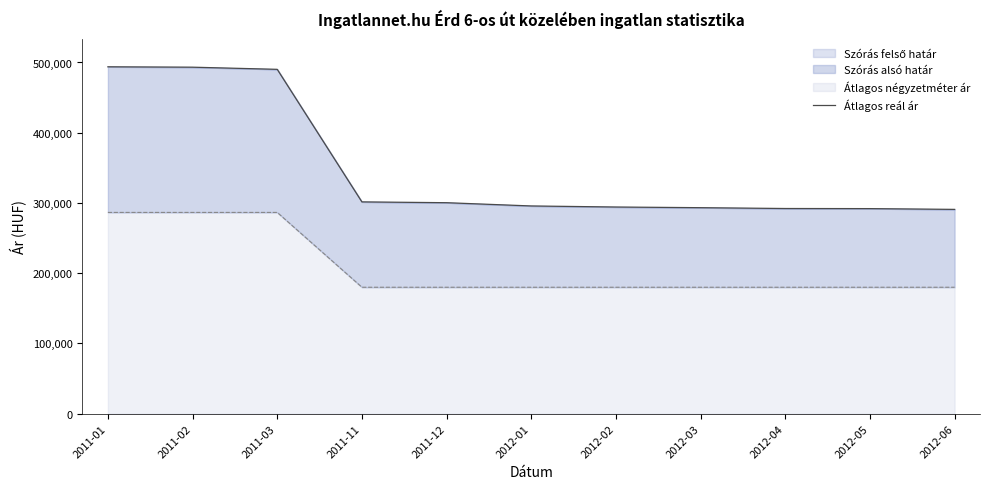

What position from the left is 2011-11?

4